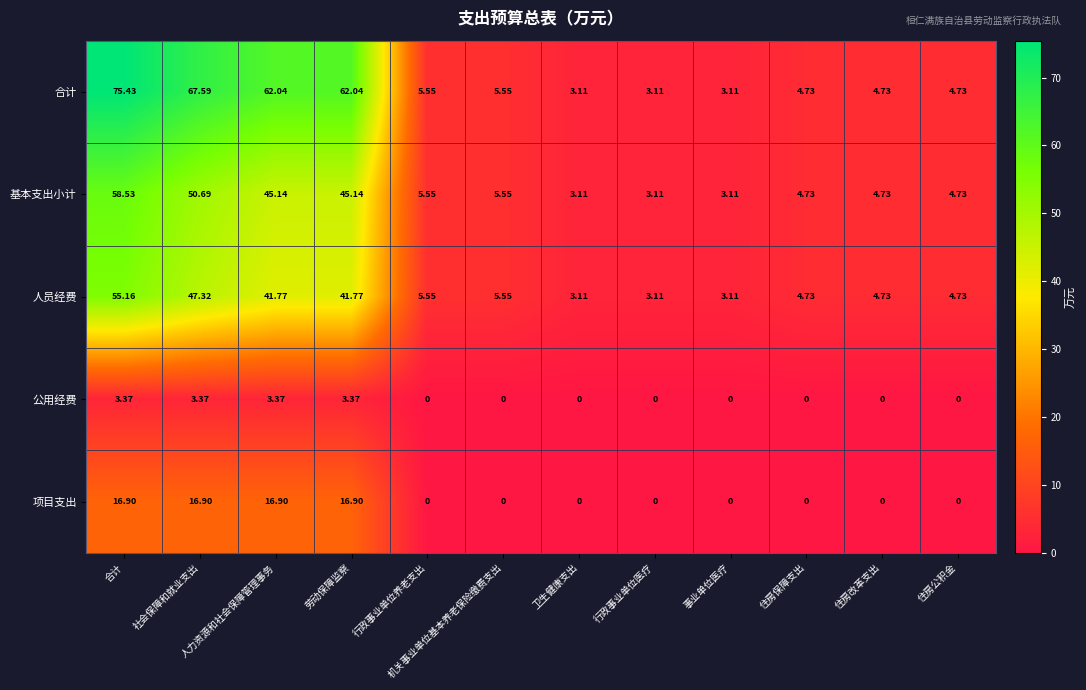

List the series in order of their peak value, highest first.

合计, 基本支出小计, 人员经费, 项目支出, 公用经费